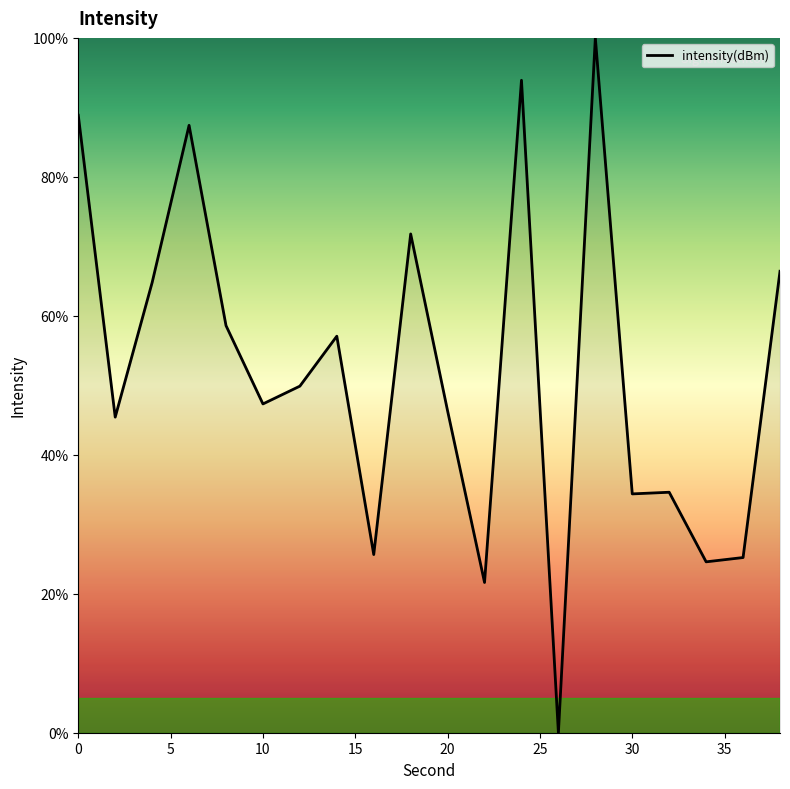

What is the maximum value shown in the chart?

100.0